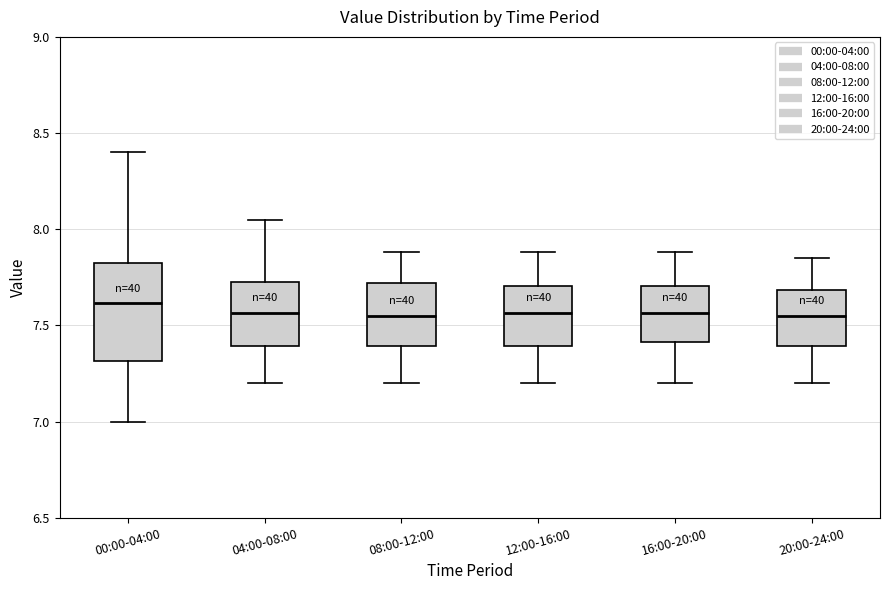

Where is the upper edge of the box for 16:00-20:00 on the y-axis? The values are not printed on the chart, so give them approximately, as read against the axis.

7.70